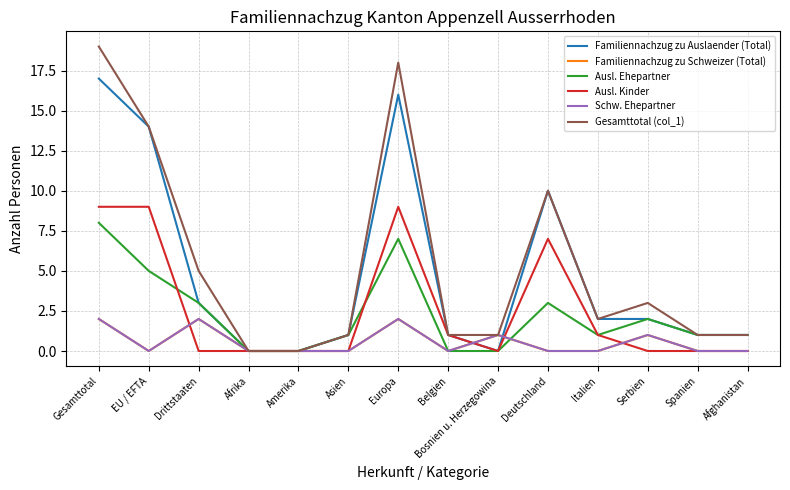

How many interior local peaks does the Ausl. Kinder series have?

2